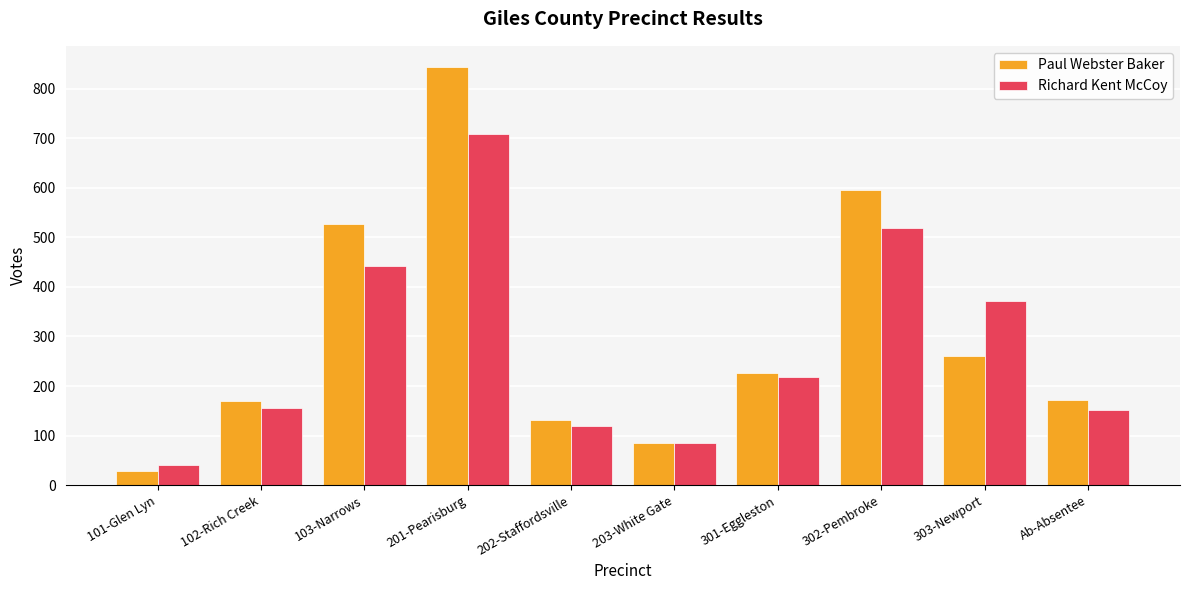

What is the spread (max minus min) of values at 302-Pembroke?

76